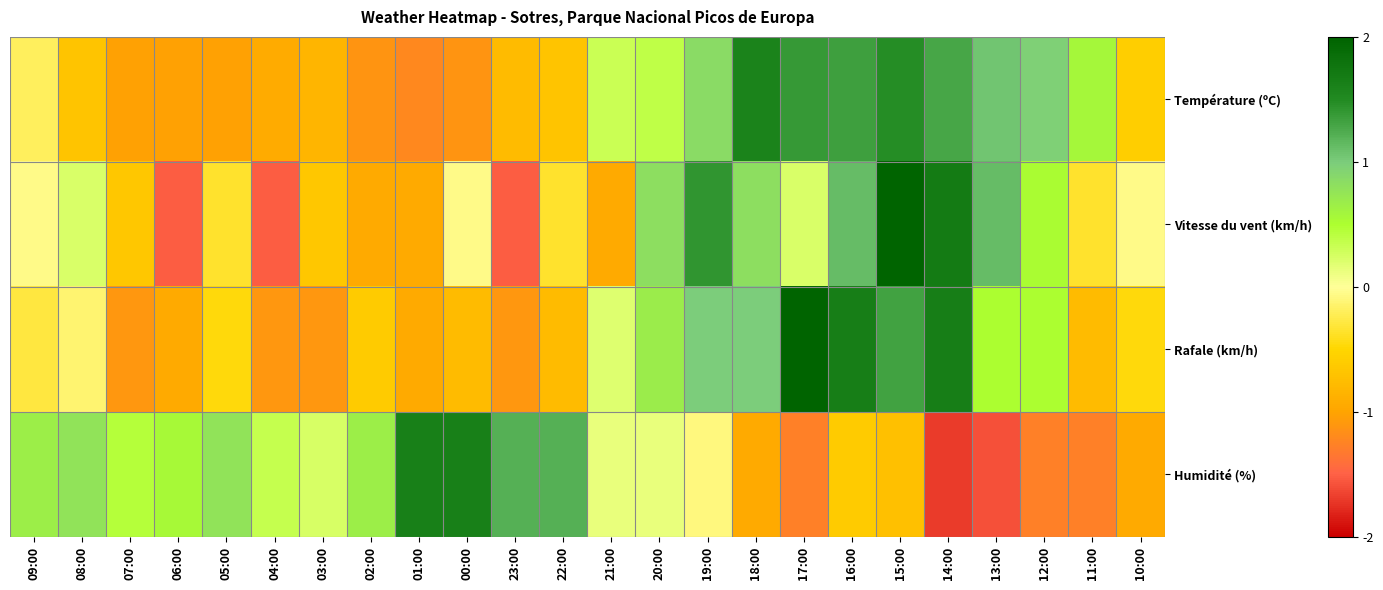

Which series has the largest total across all categories?

Vitesse du vent (km/h)